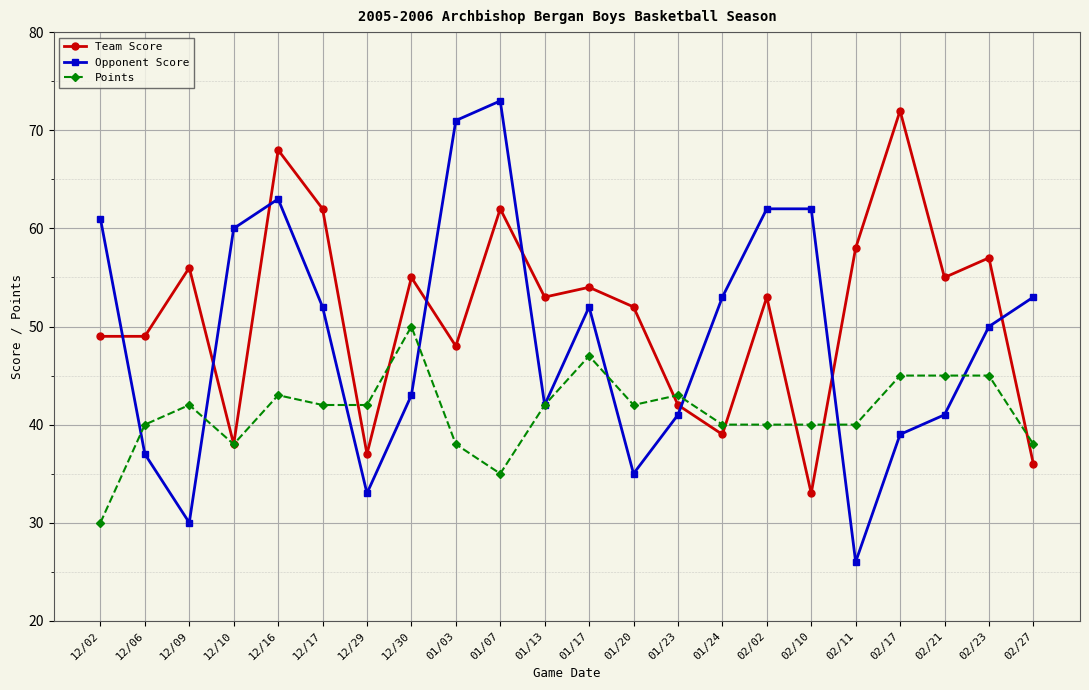

Which series has the largest range (max minus min)?

Opponent Score